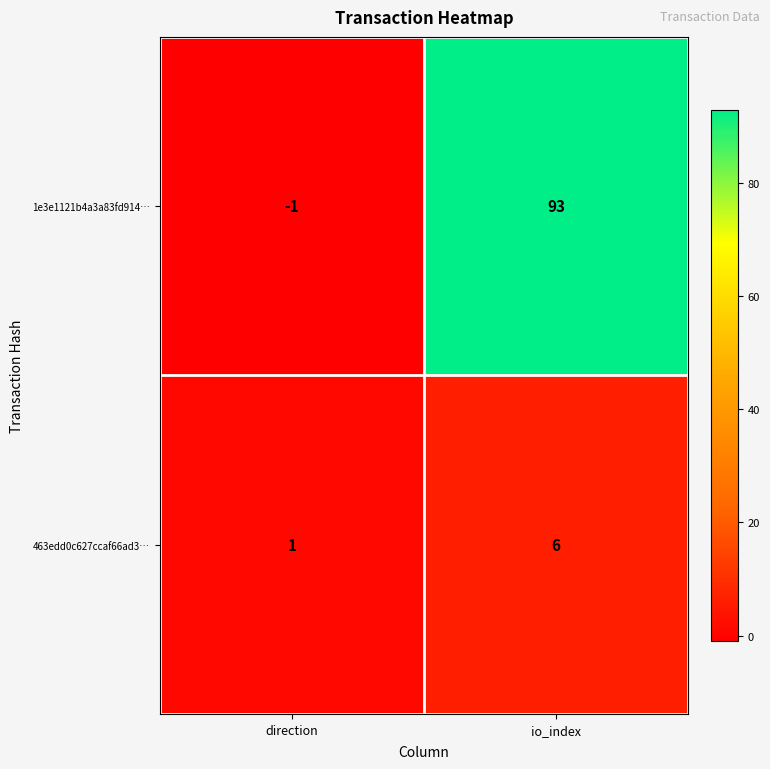

How many data points does each series have?

2